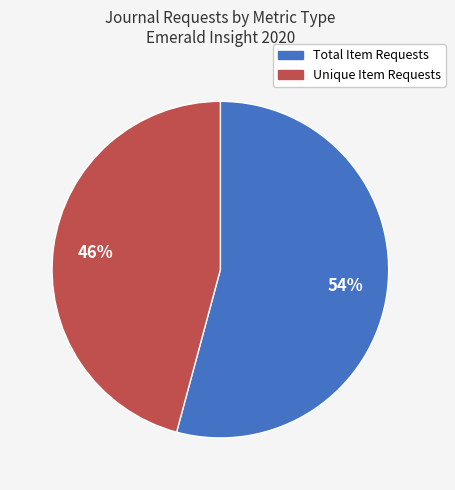

To the nearest percent, what is the average slice percentage?

50%